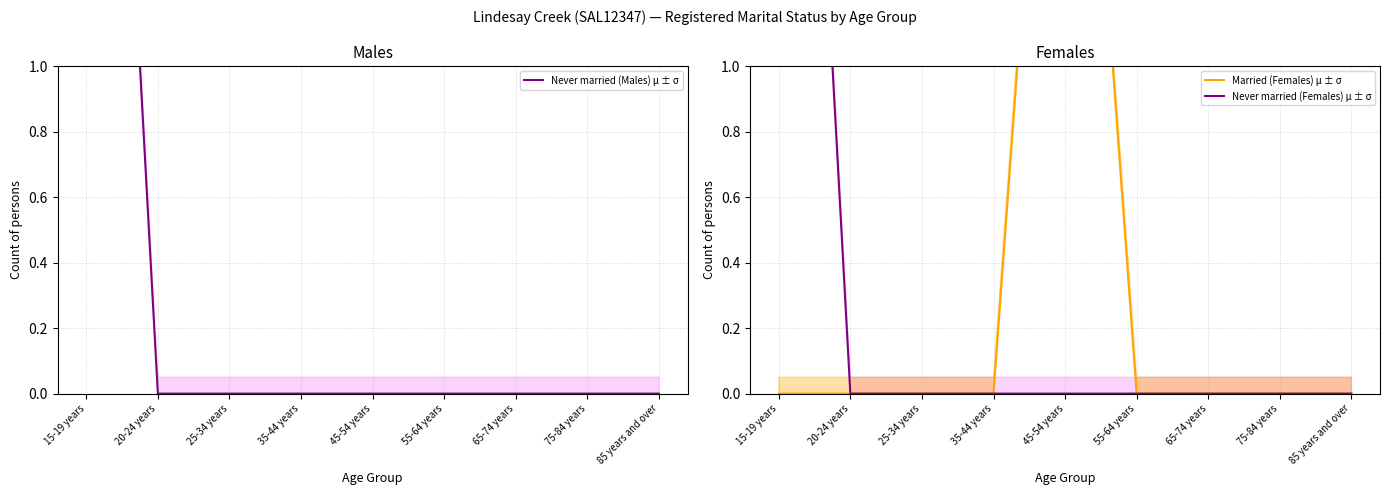

True or false: Never married (Females) μ ± σ and Married (Females) μ ± σ intersect in this chart.

False